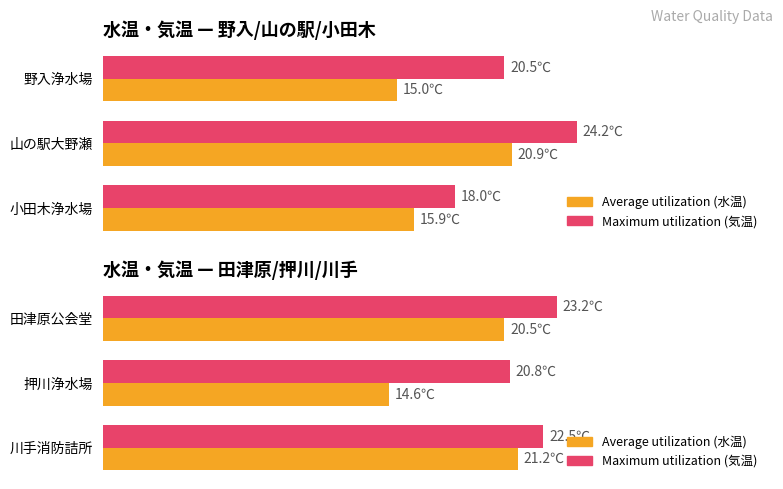

What value does the Maximum utilization series have at 川手消防詰所?

22.5